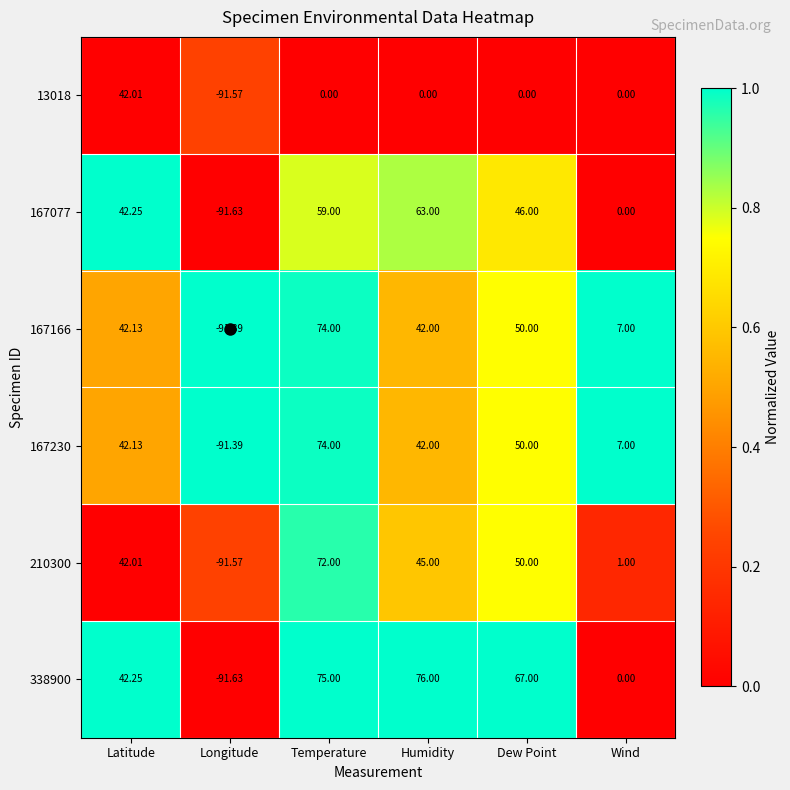

Rank the categories by 167077 value from highest to lowest.

Humidity, Temperature, Dew Point, Latitude, Wind, Longitude